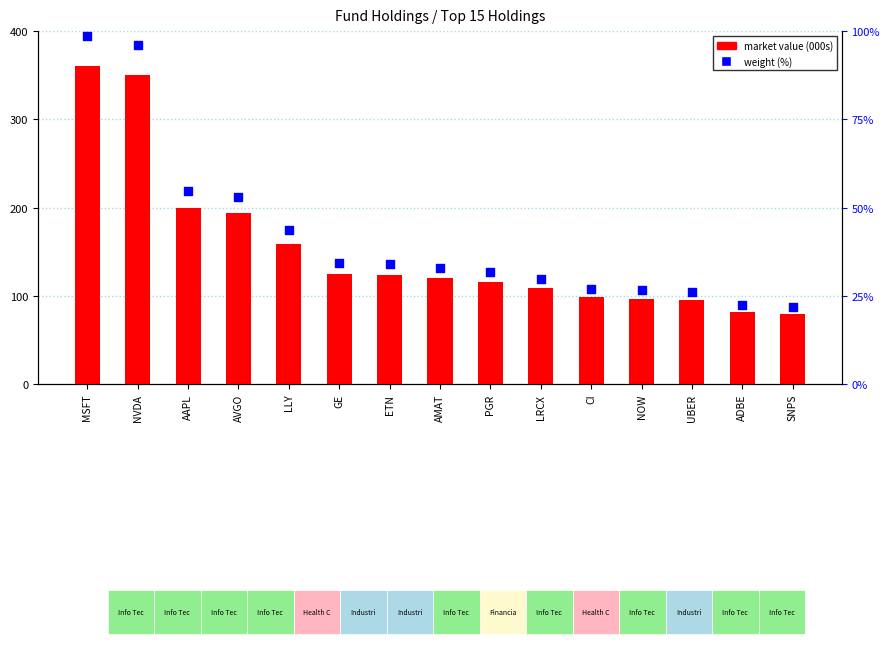

Which series has the largest Y range (max minus min)?

market value (000s)